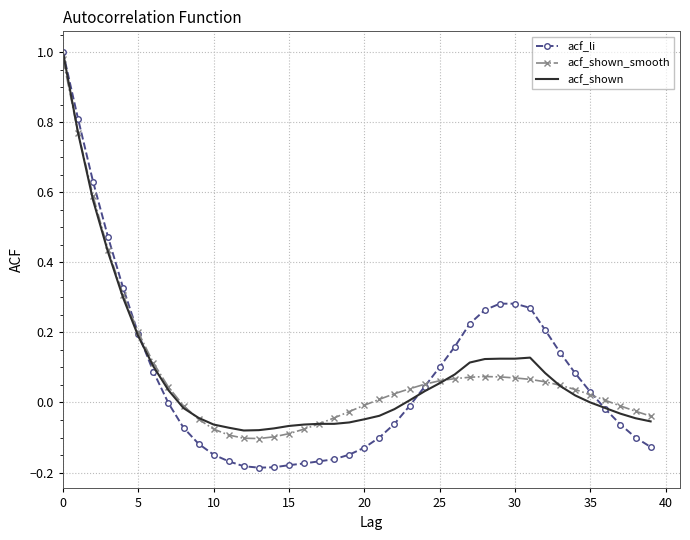

Which series has the largest range (max minus min)?

acf_li